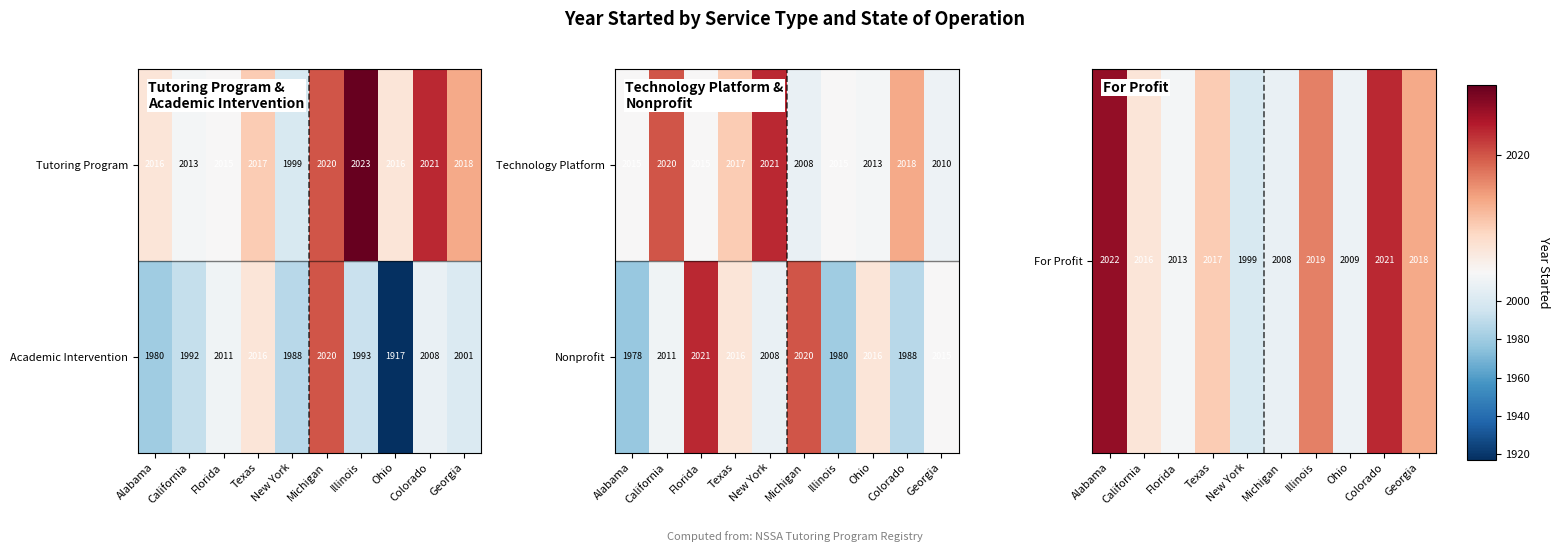

What is the difference between the Technology Platform values at Alabama and Colorado?

3